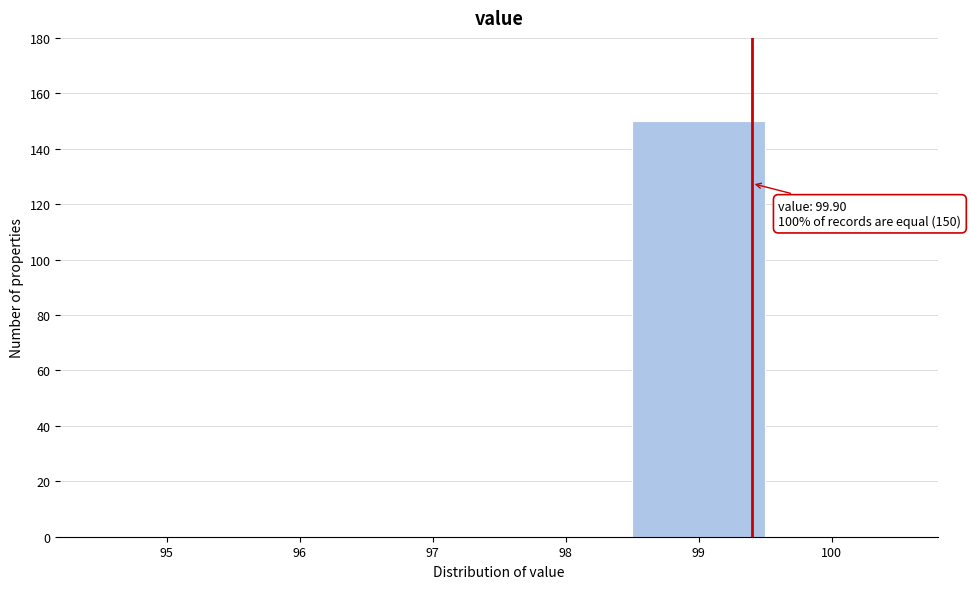

Reading left to right, transcribe all the data shown in this chart.

95=0	96=0	97=0	98=0	99=150	100=0